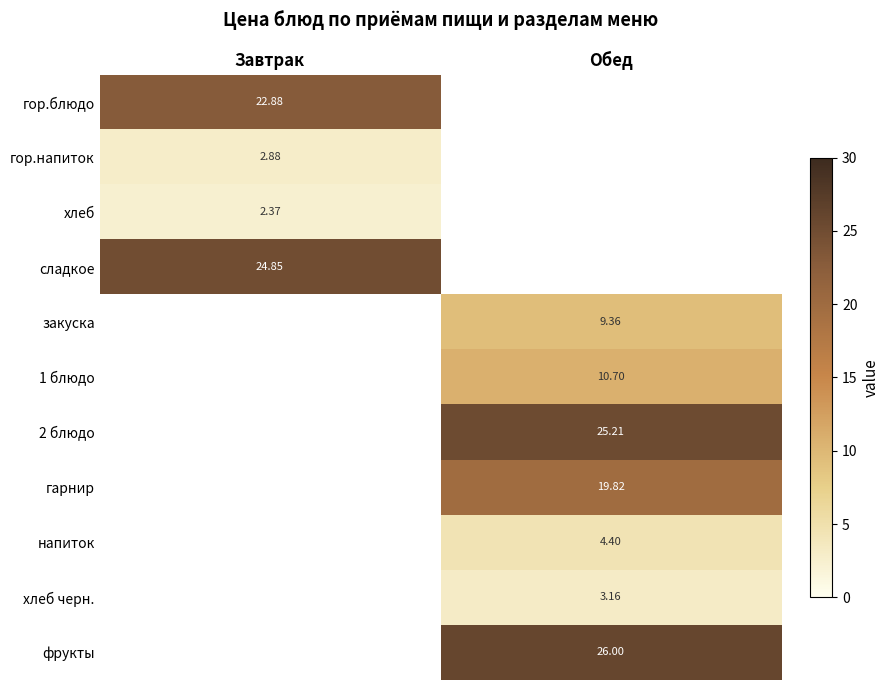

Count the number of categories in the chart.

2